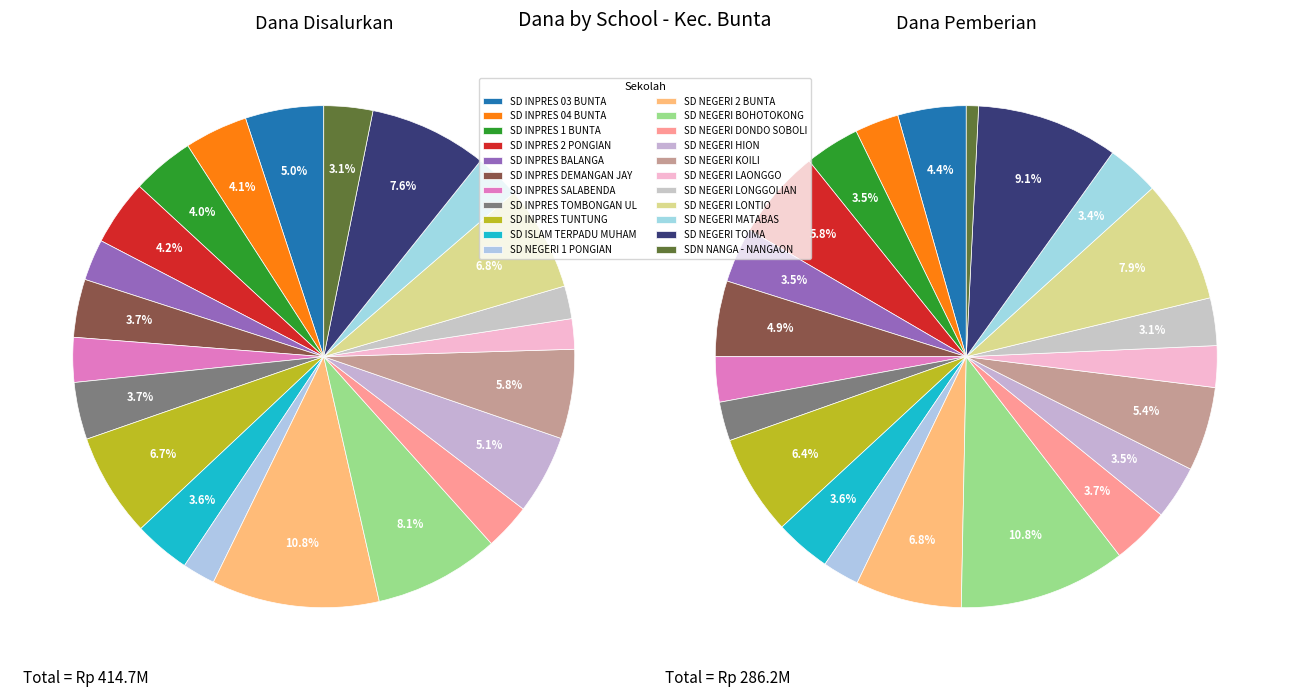

How many segments does this pie chart have?

22